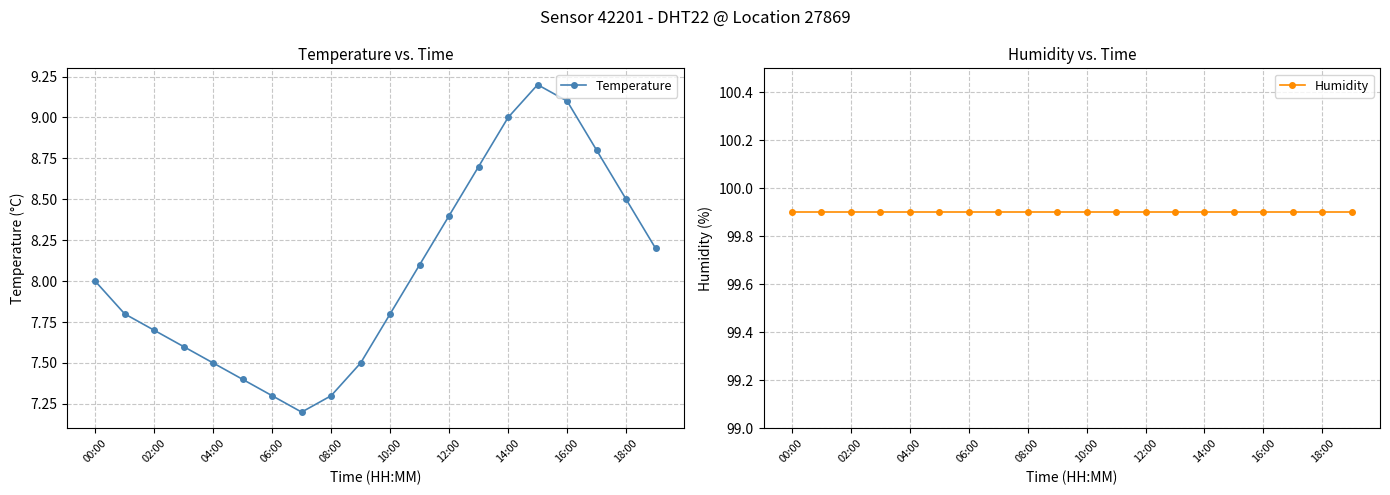

What is the minimum value for Temperature?

7.2